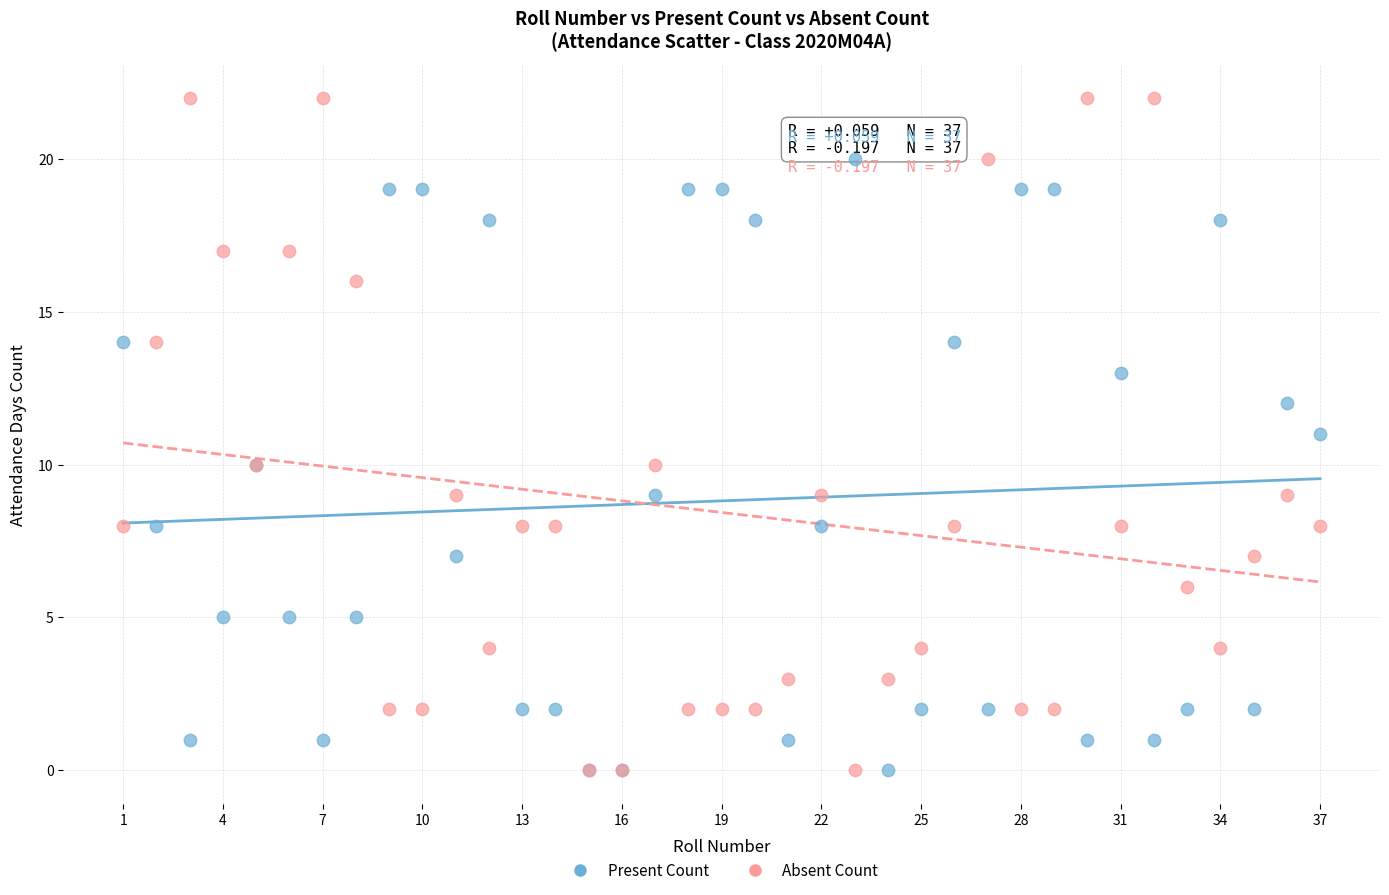

What are all the series names shown in the legend?

Present Count, Absent Count